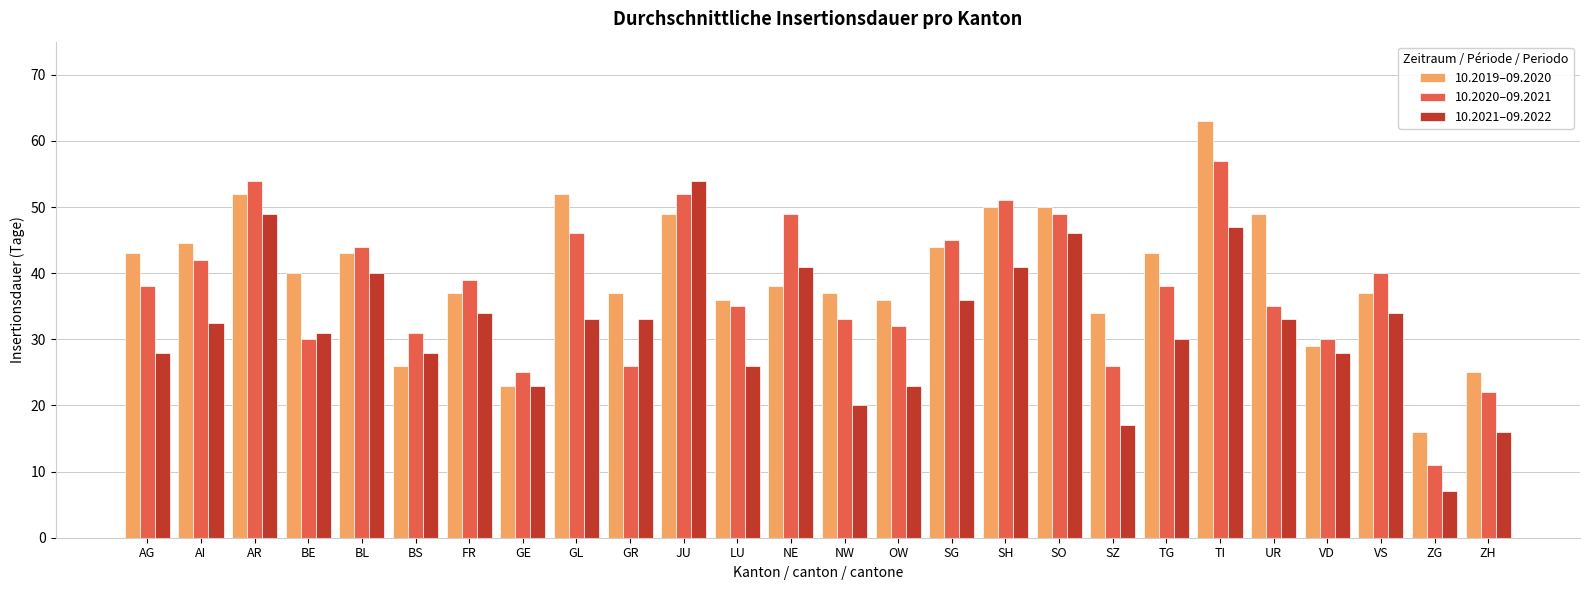

At which label does 10.2019–09.2020 first exceed 40?

AG